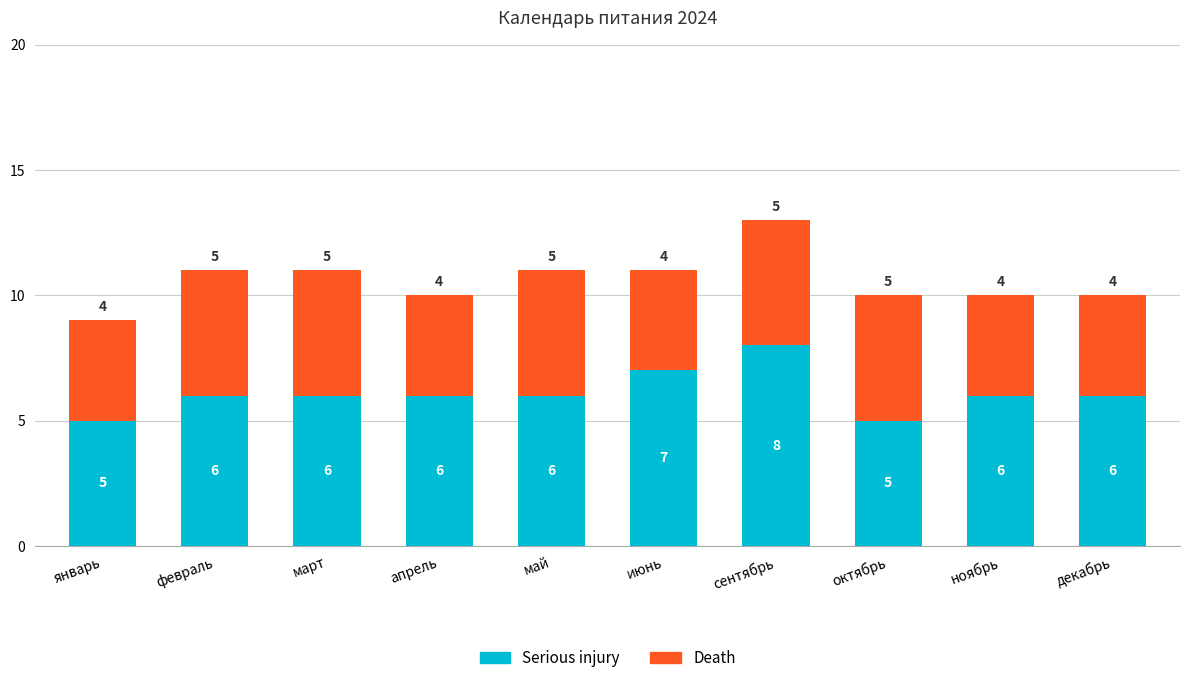

Is it true that Serious injury equals 7 at октябрь?

False